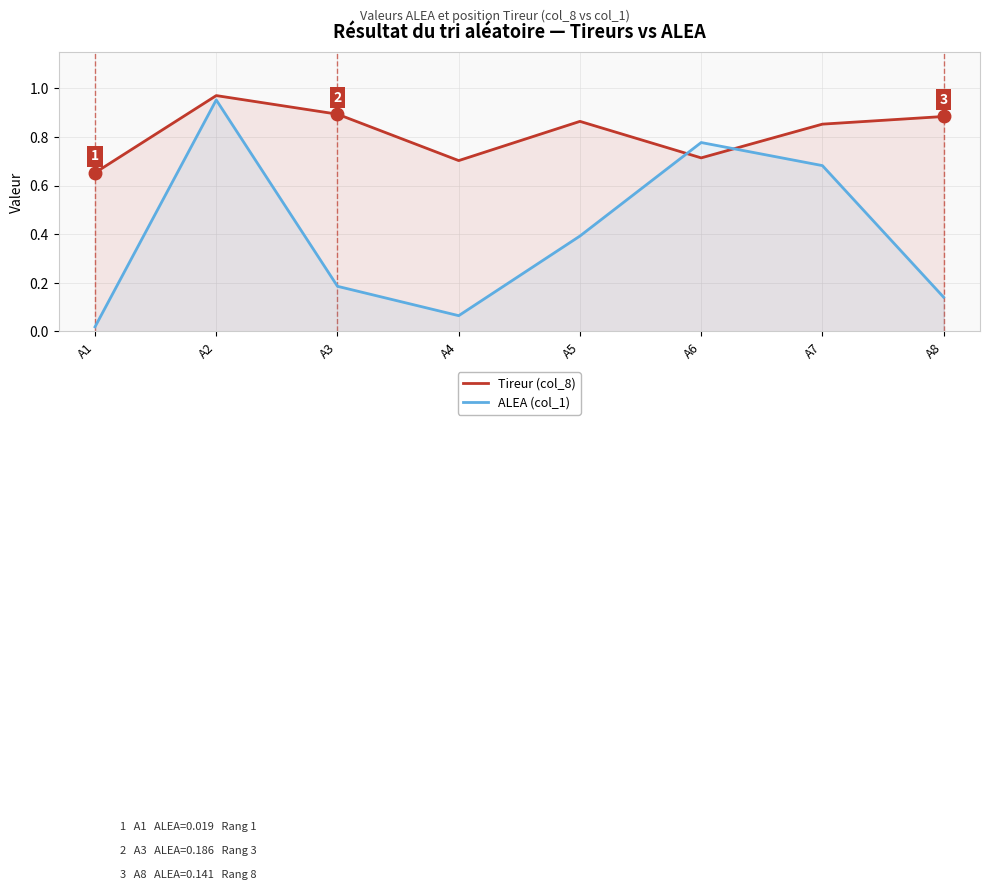

At which category is the sum across all series the highest?

A2